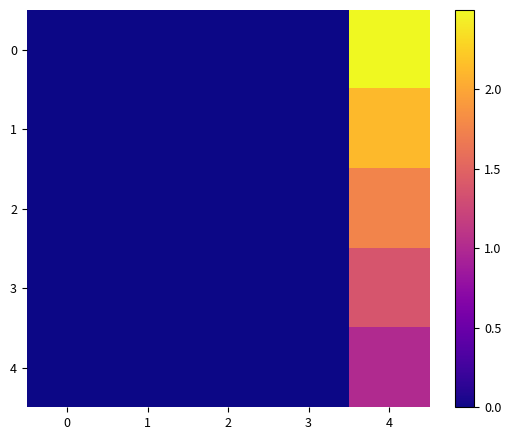

Rank the series by their maximum value, from lowest to highest.

4, 3, 2, 1, 0